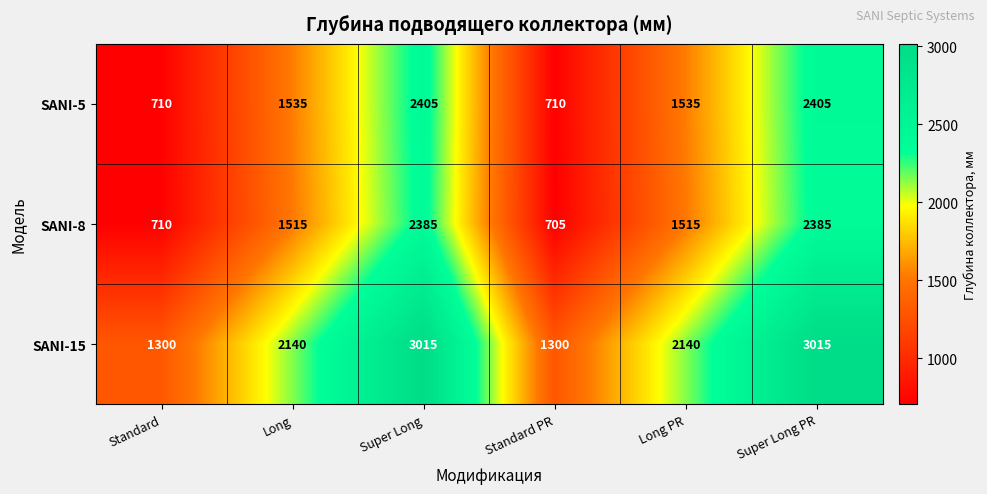

Which series changed the most between Standard and Standard PR?

SANI-8